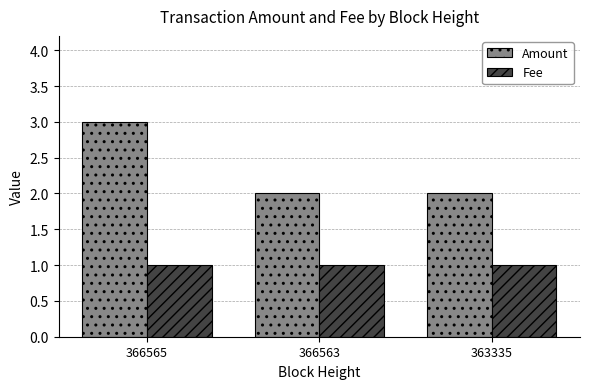

True or false: Fee has a value of 0 at 363335.

False